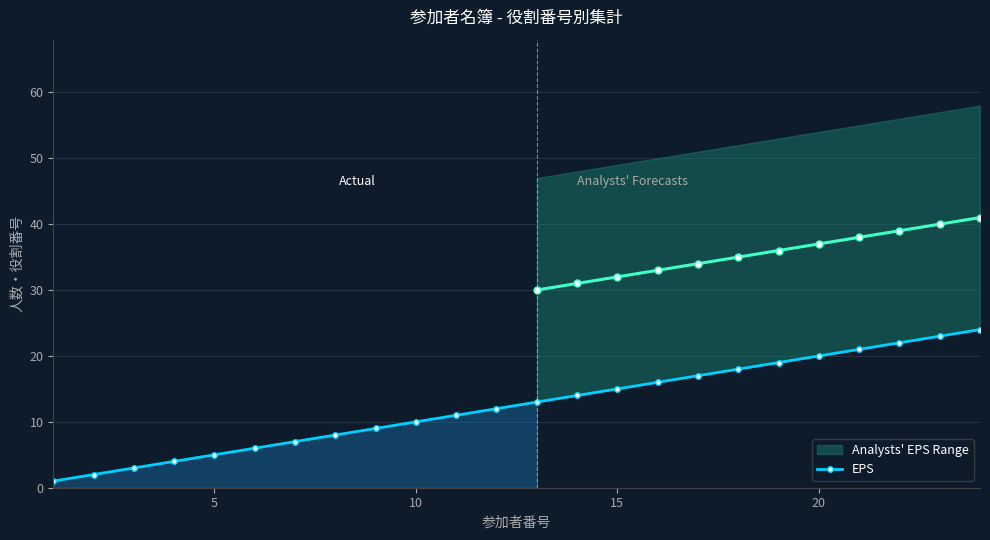

What is the sum of all values?

300